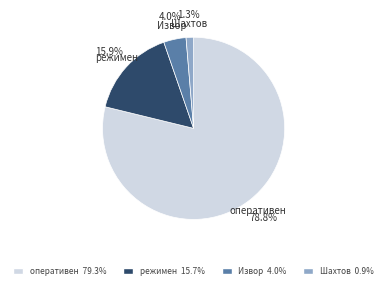

Is there any slice that represents more than half of the pie?

Yes